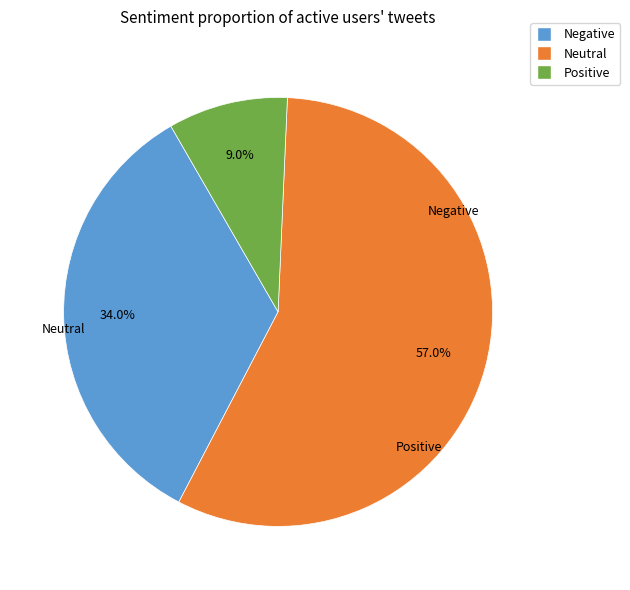

Does any single category account for the majority?

Yes